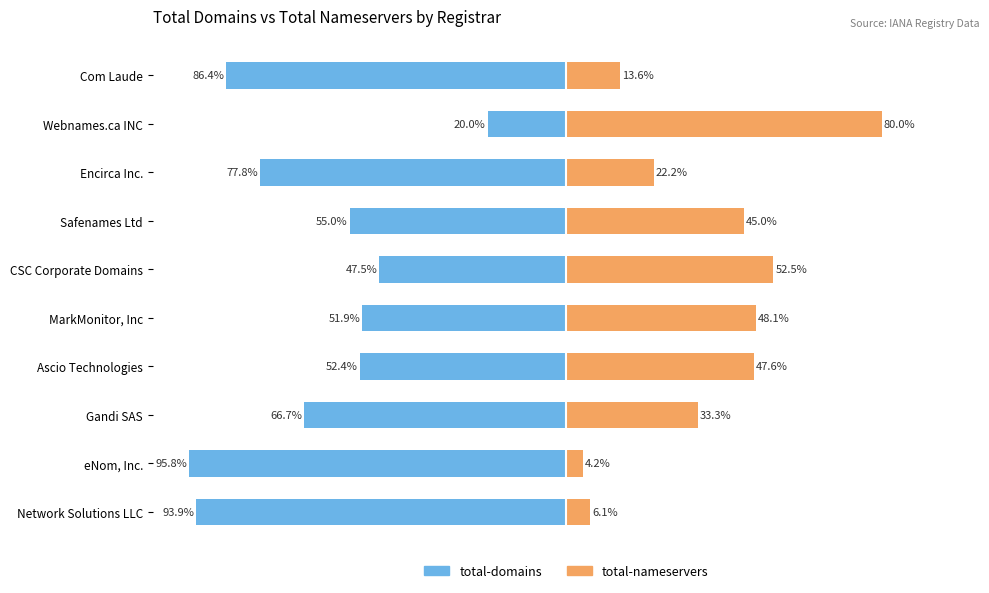

At Encirca Inc., list the series in order from smallest to largest.

total-domains, total-nameservers